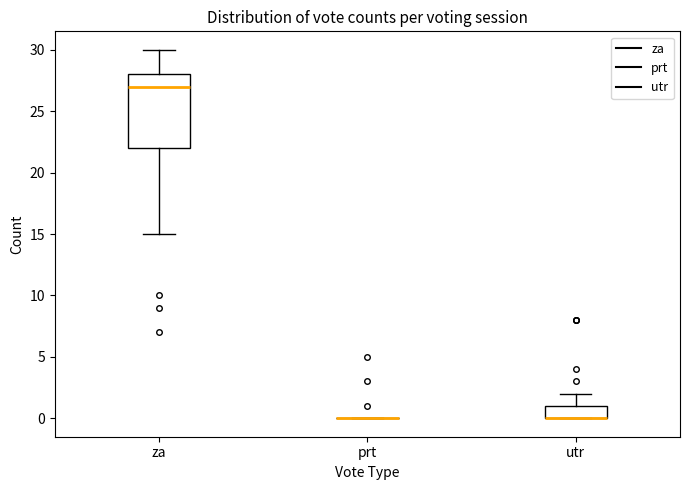

Where is the upper edge of the box for za on the y-axis? The values are not printed on the chart, so give them approximately, as read against the axis.

28